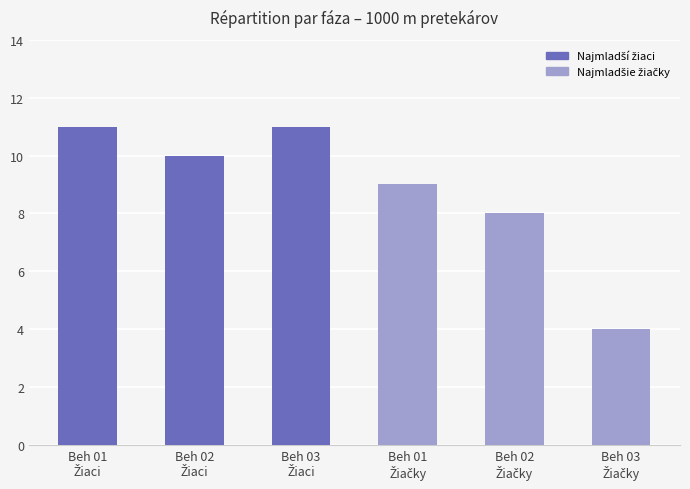

What is the difference between the second highest and minimum values?

7